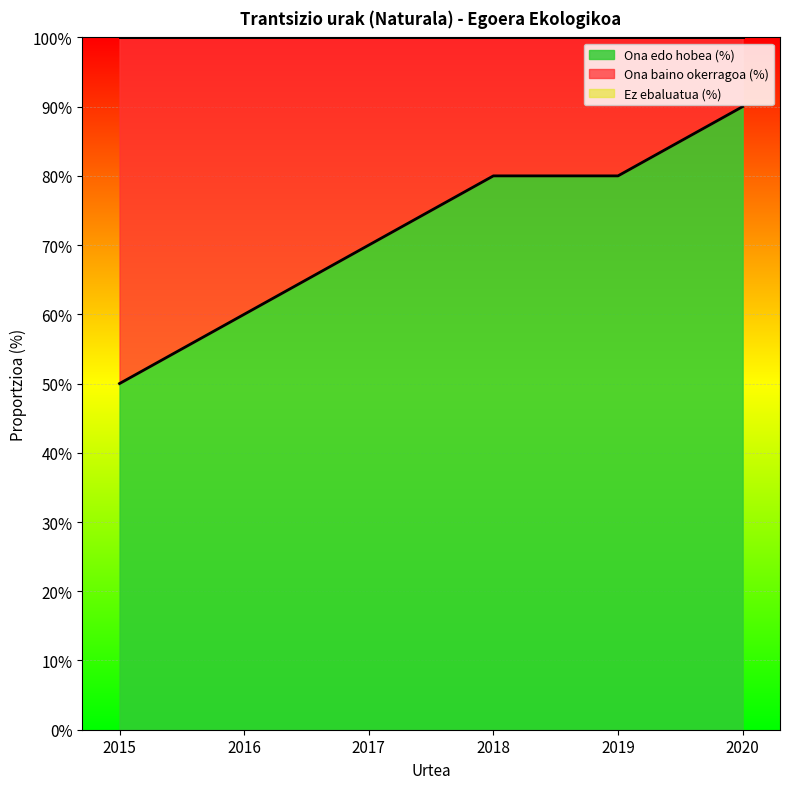

At how many categories does at least one series exceed 0?

6